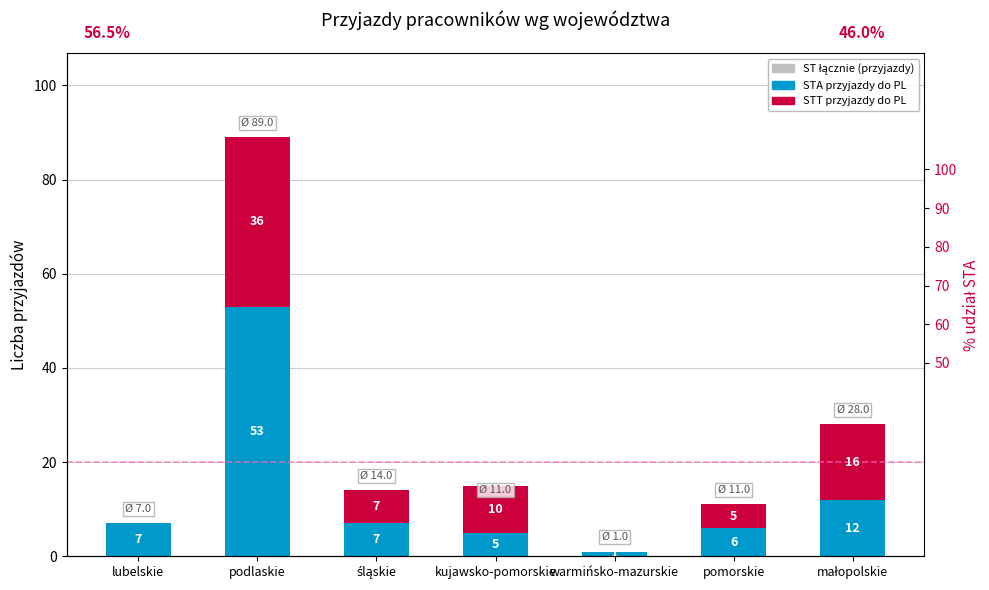

List the labels in order of STA przyjazdy do PL value, largest first.

podlaskie, małopolskie, lubelskie, śląskie, pomorskie, kujawsko-pomorskie, warmińsko-mazurskie